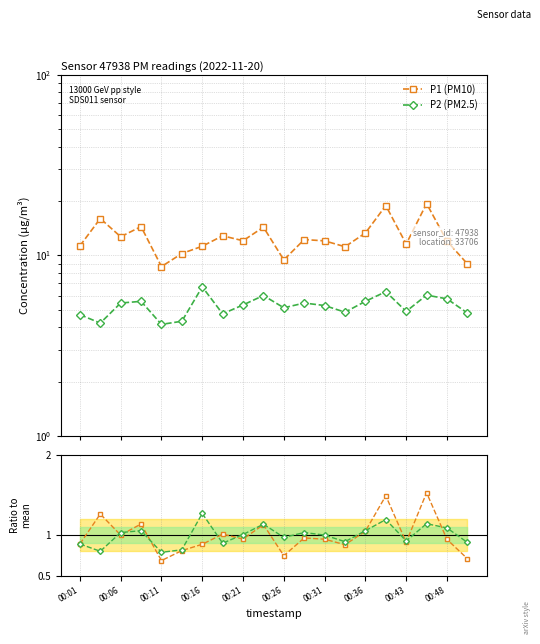

How many intersections are there between Ratio P2/mean and Ratio P1/mean?

9